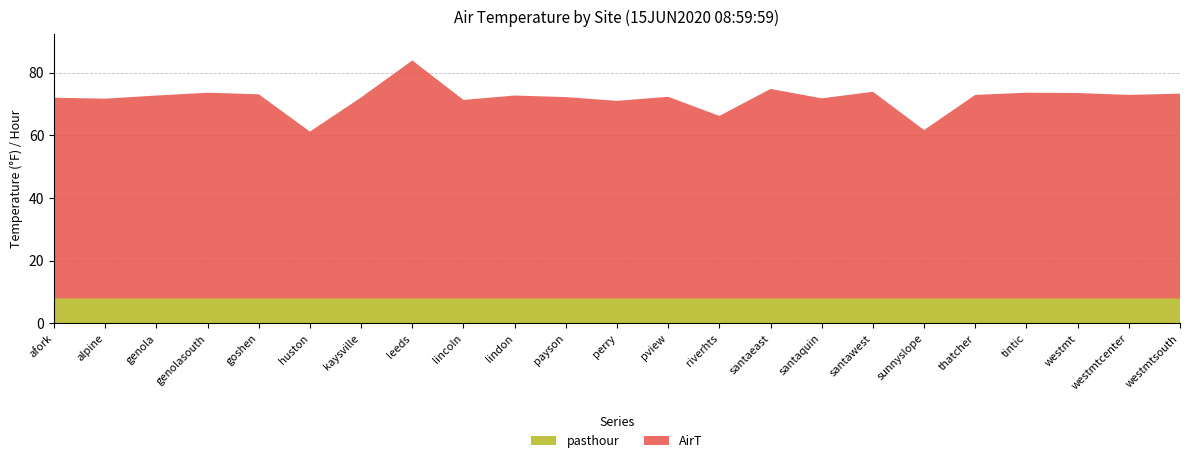

Reading left to right, extract all data points from this chart.

AirT: 64.0	63.7	64.7	65.6	65.1	53.2	64.1	75.9	63.3	64.7	64.2	63.0	64.3	58.2	66.8	63.8	65.9	53.7	64.9	65.6	65.5	64.9	65.3
pasthour: 8.0	8.0	8.0	8.0	8.0	8.0	8.0	8.0	8.0	8.0	8.0	8.0	8.0	8.0	8.0	8.0	8.0	8.0	8.0	8.0	8.0	8.0	8.0